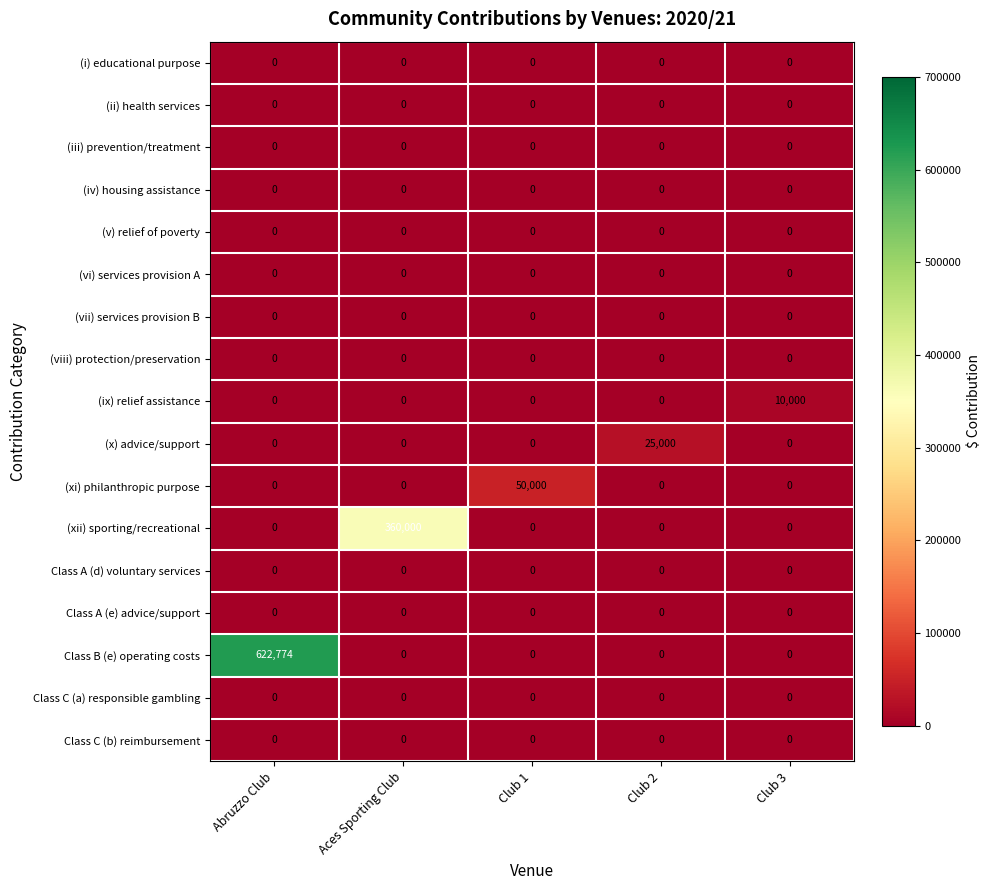

True or false: Class A (e) advice/support has a value of 0 at Club 1.

True